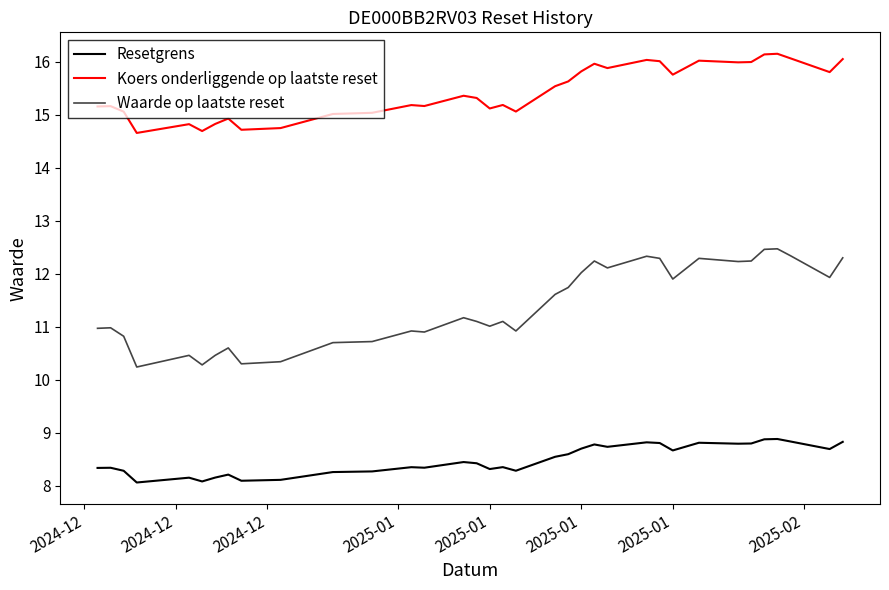

True or false: Koers onderliggende op laatste reset and Waarde op laatste reset cross at least once.

False